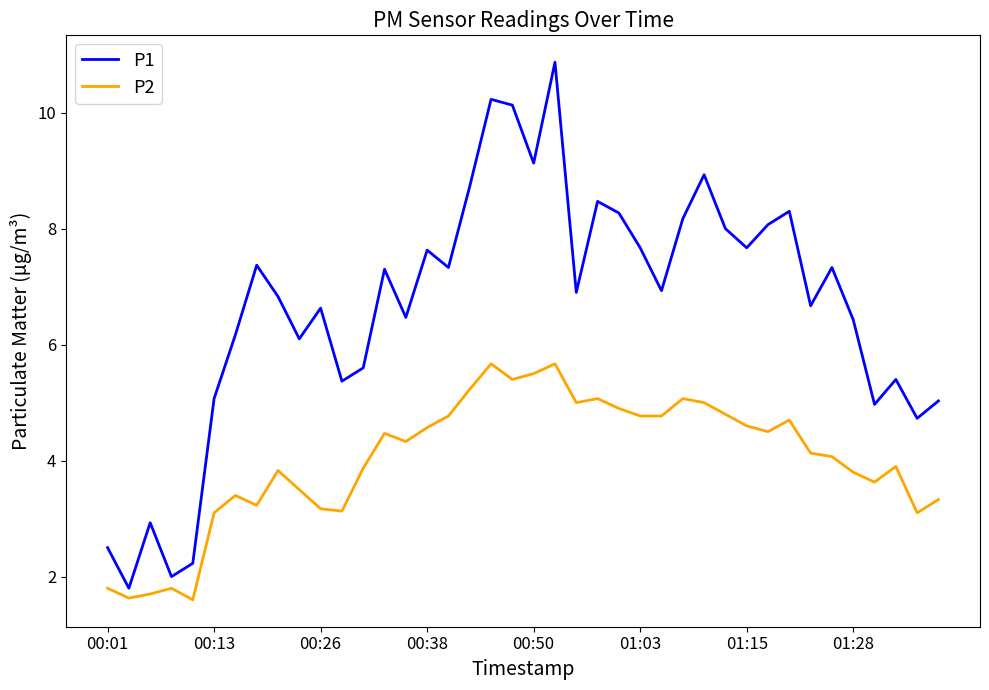

What is the minimum value shown in the chart?

1.6